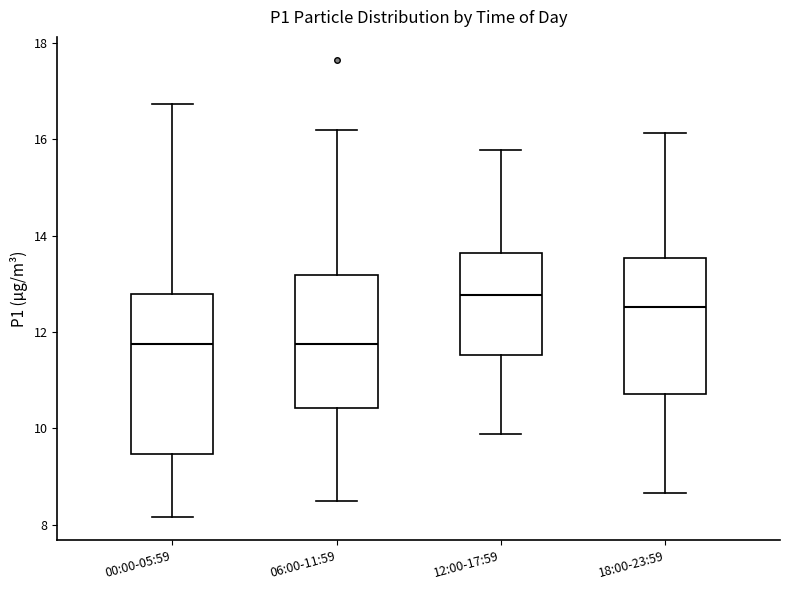

Comparing the boxes themselves (not the whiskers), which one is the tallest?

00:00-05:59